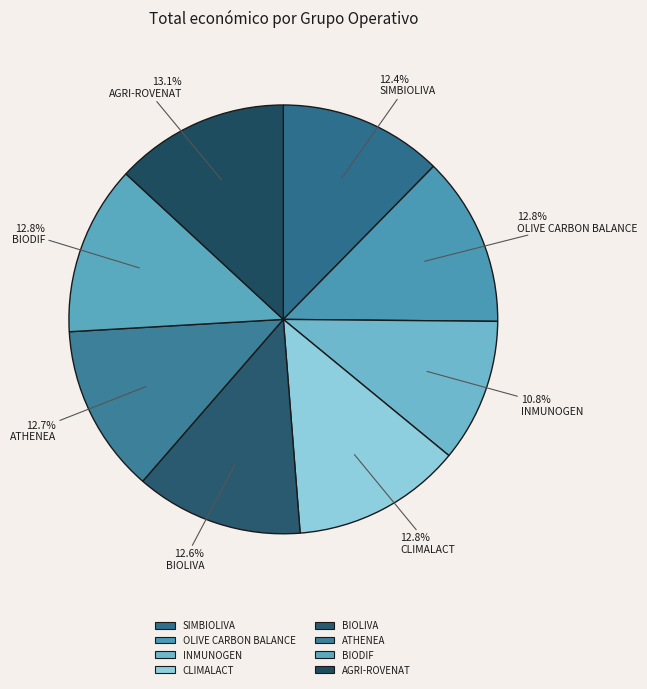

To the nearest percent, what portion does SIMBIOLIVA represent?

12%